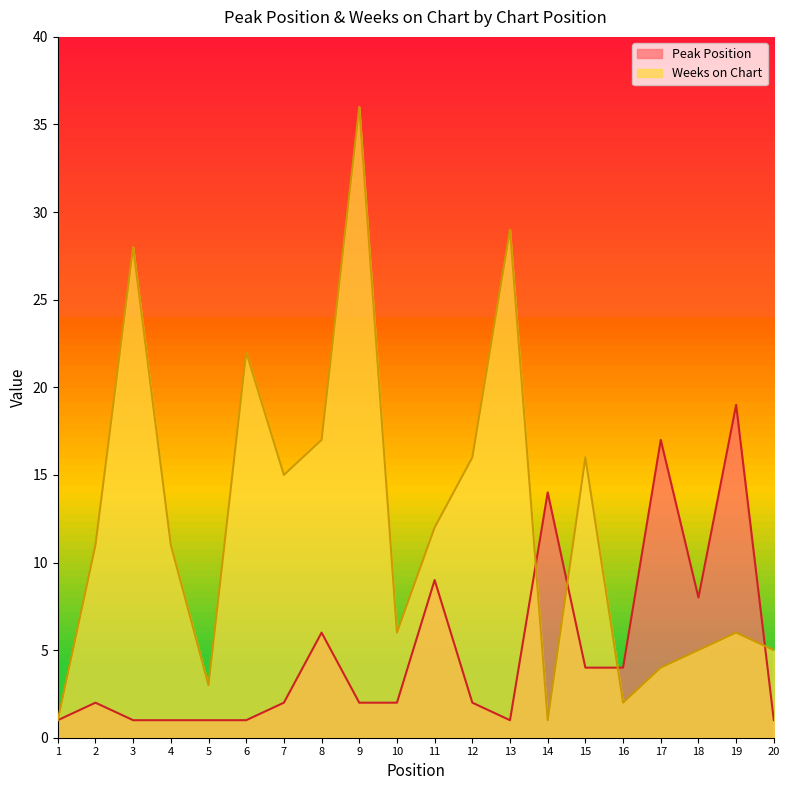

How many lines are shown in the chart?

2